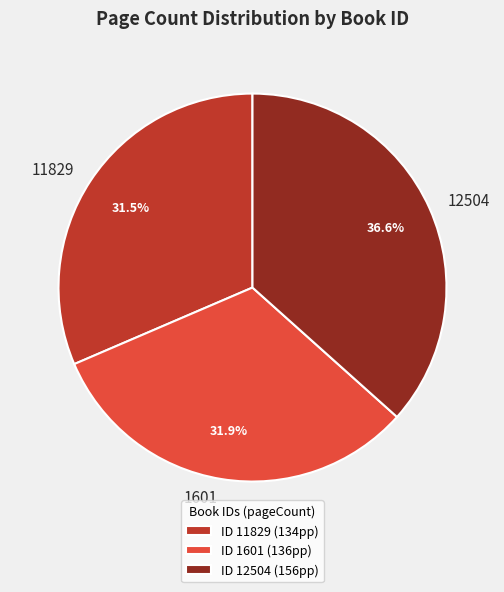

Approximately how many times larger is the value at 12504 compared to 11829?

1.2